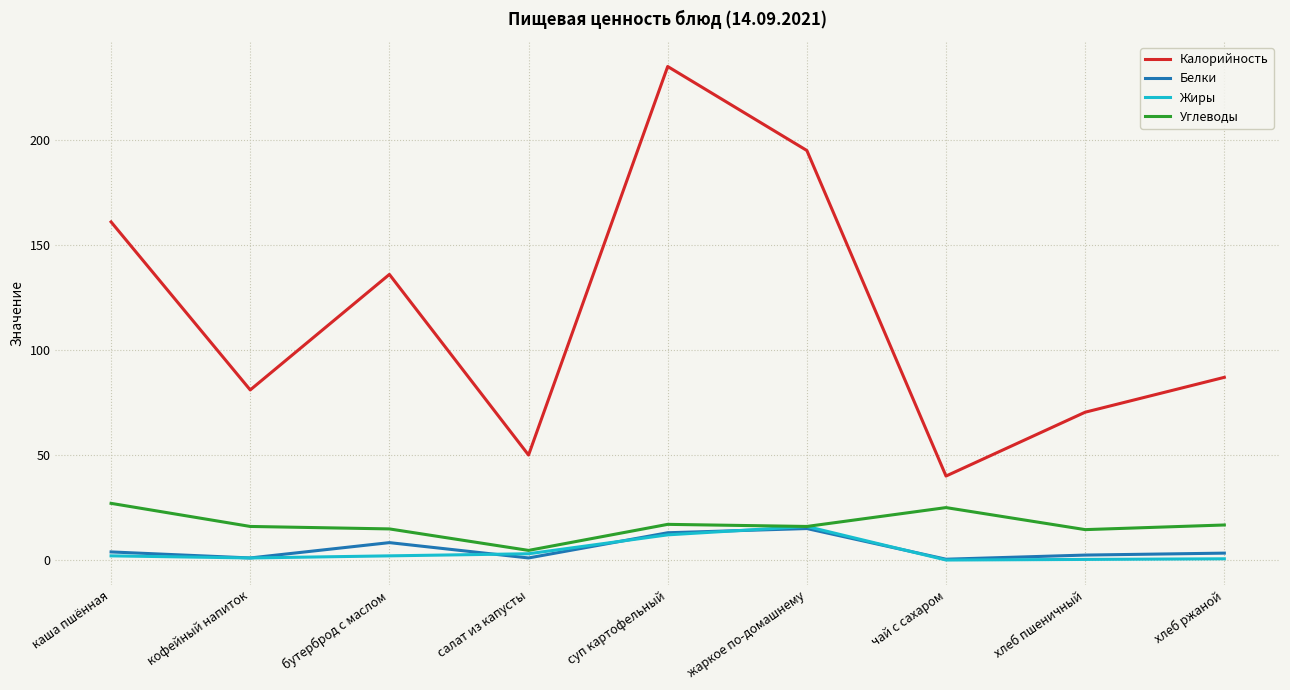

What is the sum of the Белки values at чай с сахаром and суп картофельный?

13.4